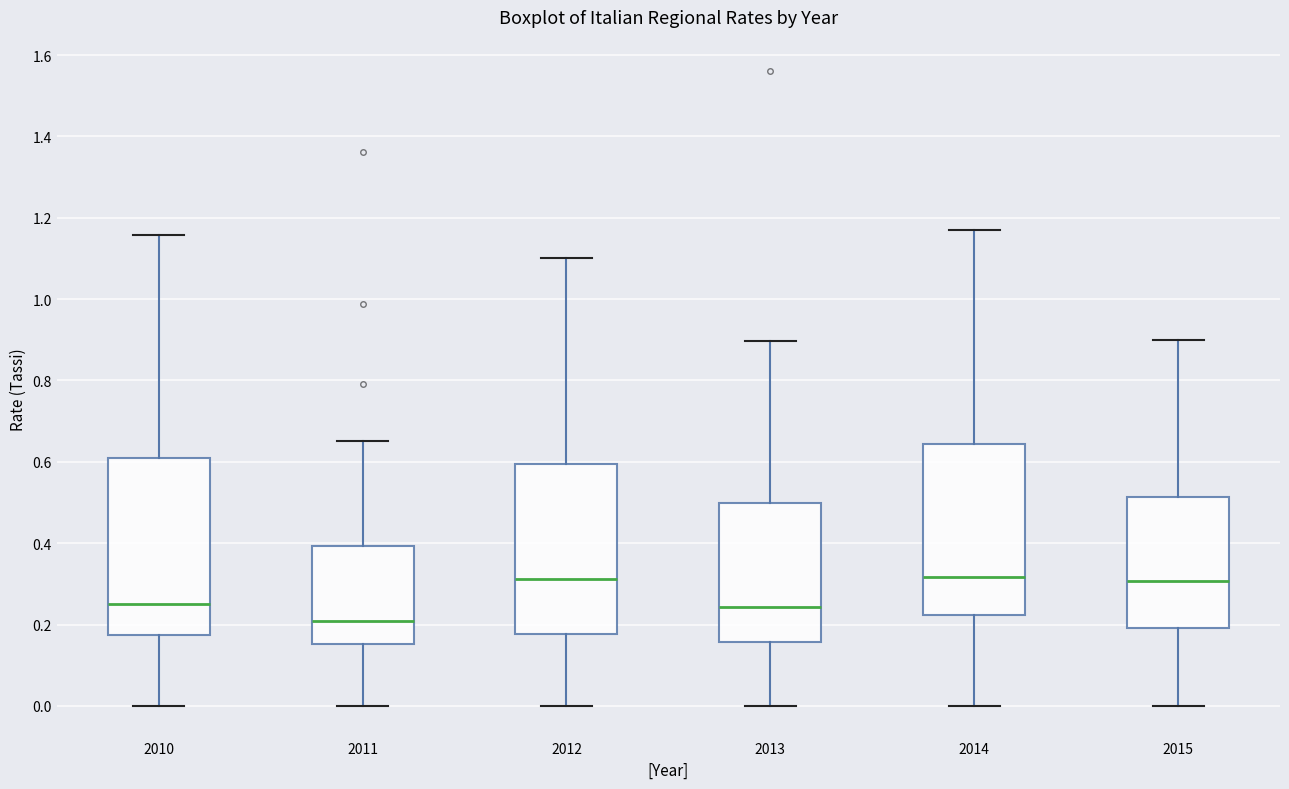

Which box's median line is the lowest?

2011